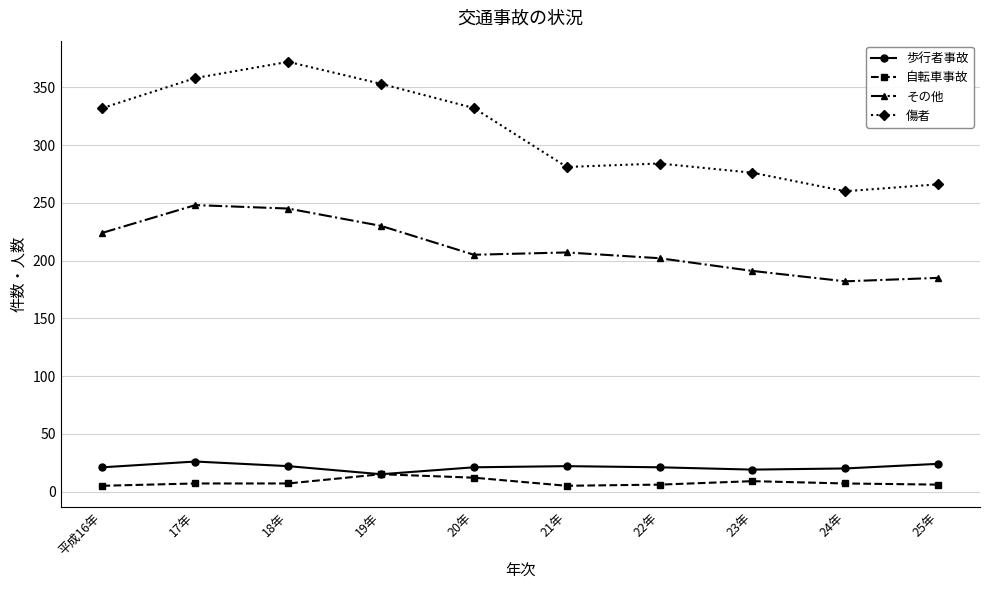

What is the highest value of the その他 series?

248